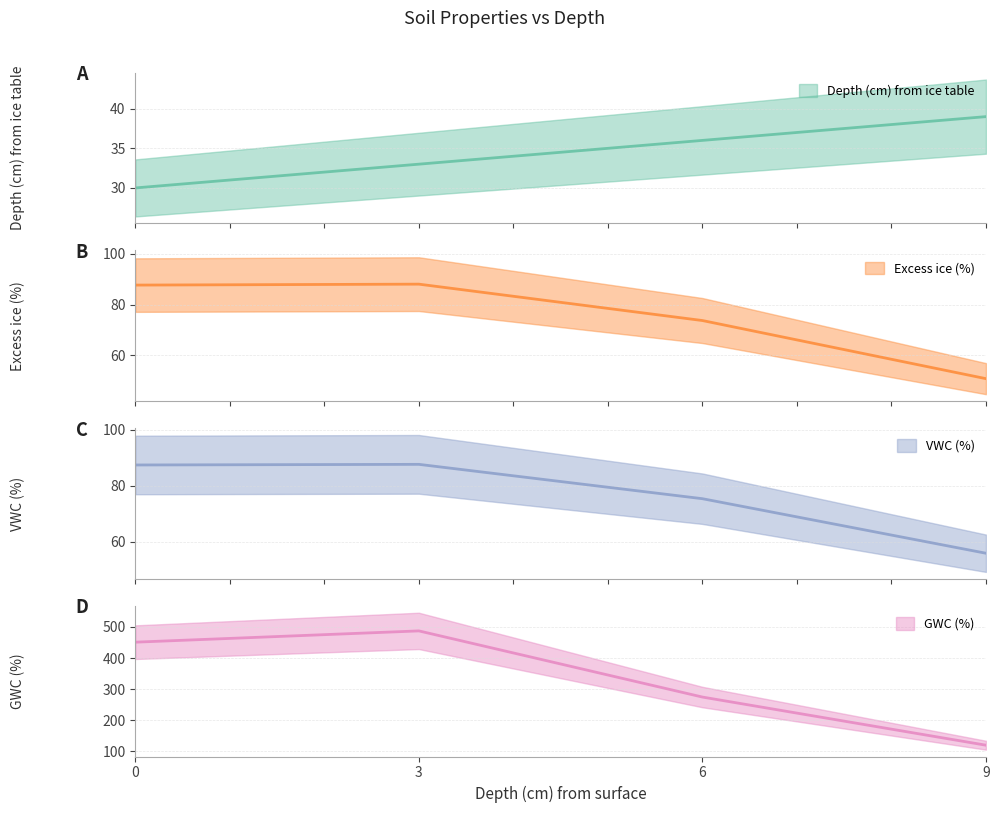

The Excess ice (%) series shows 130.2 at 0. True or false?

False